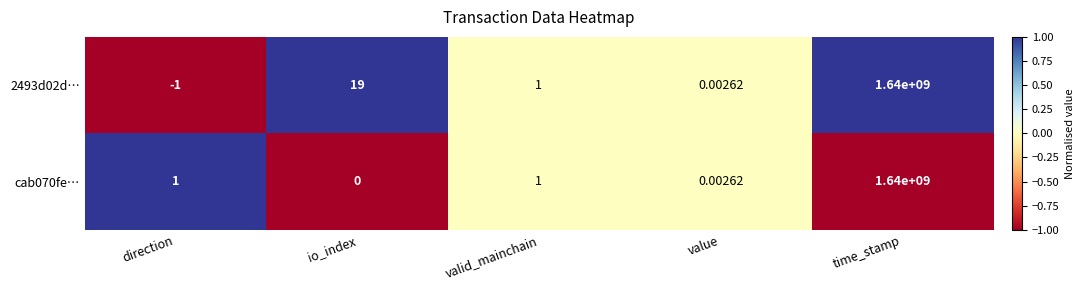

List the labels in order of 2493d02d… value, largest first.

time_stamp, io_index, valid_mainchain, value, direction